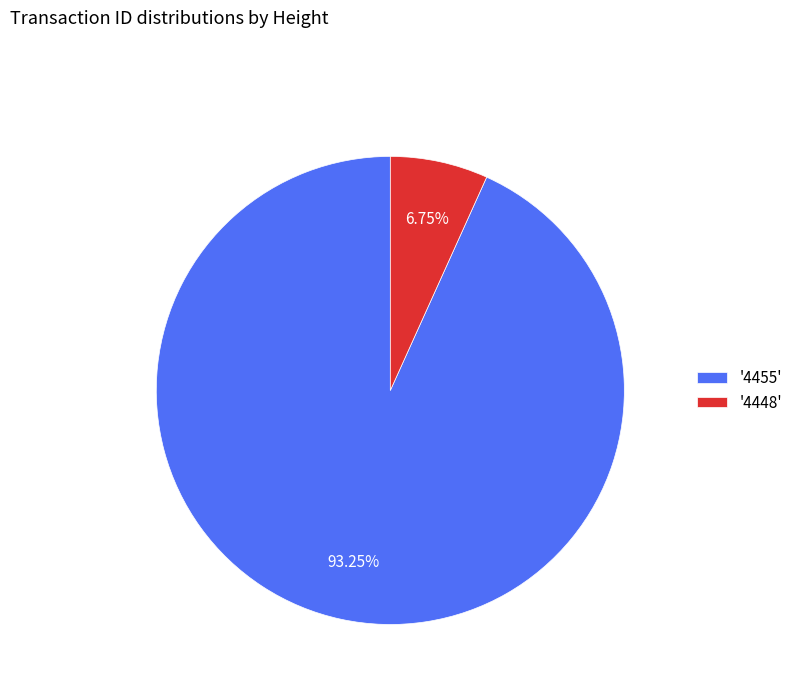

Between '4455' and '4448', which is larger?

'4455'